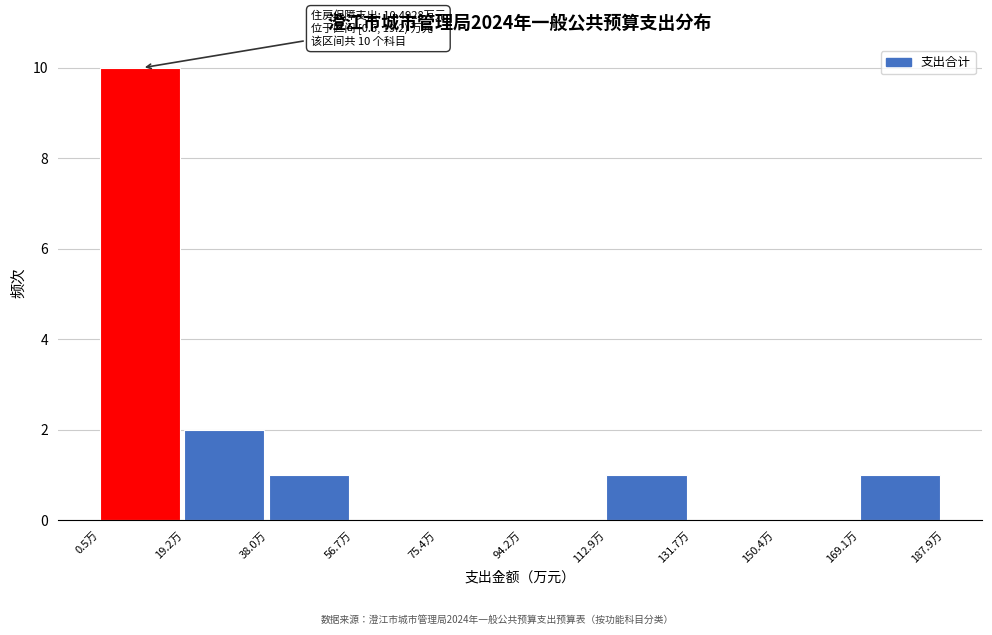

Over which range of the x-axis is the bar tallest?

0 to 20